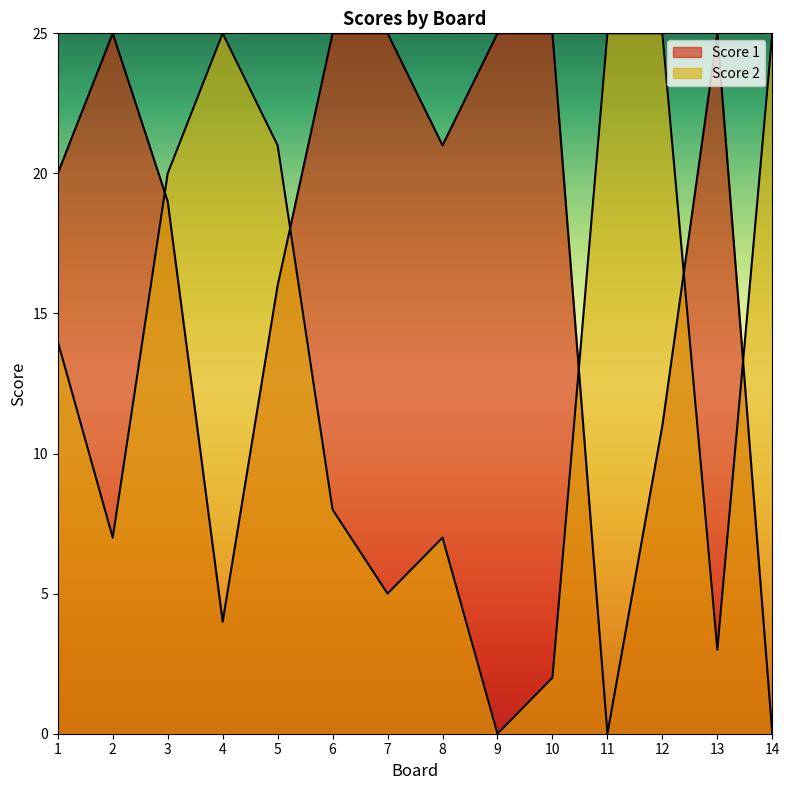

The value of Score 2 at 13 is 5. True or false?

False